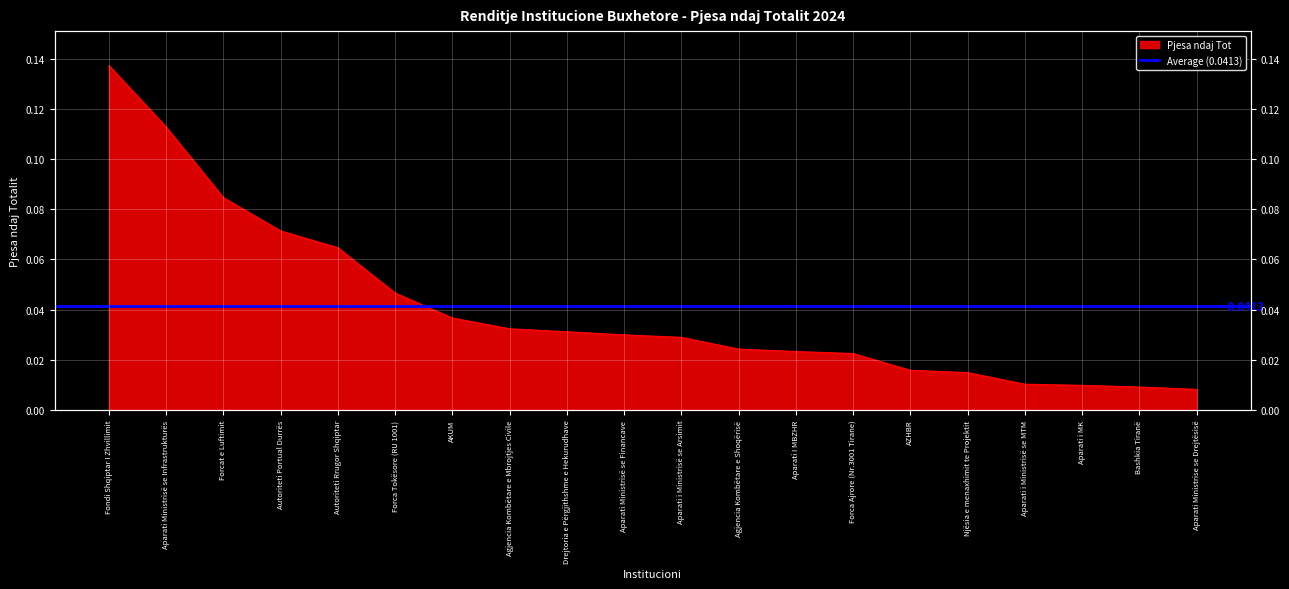

Which category has the lowest value across all series?

Aparati Ministrise se Drejtësisë